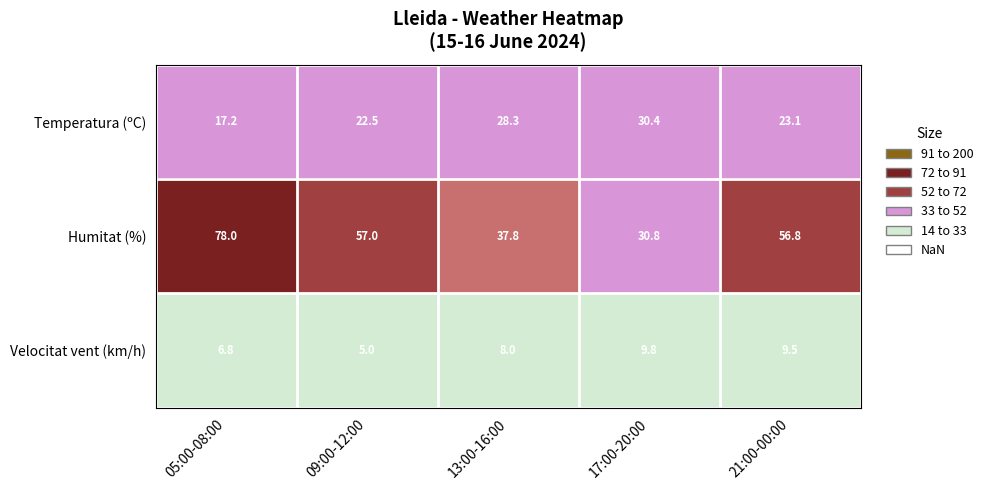

What is the difference between the highest and lowest values at 05:00-08:00?

71.2